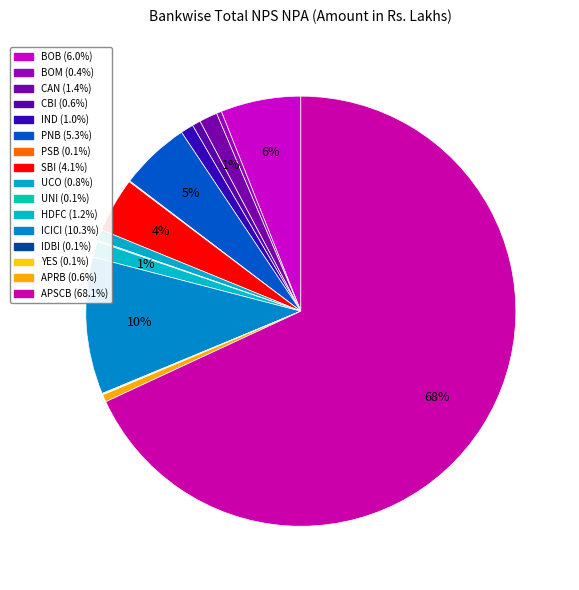

Which has a higher value, APRB or SBI?

SBI